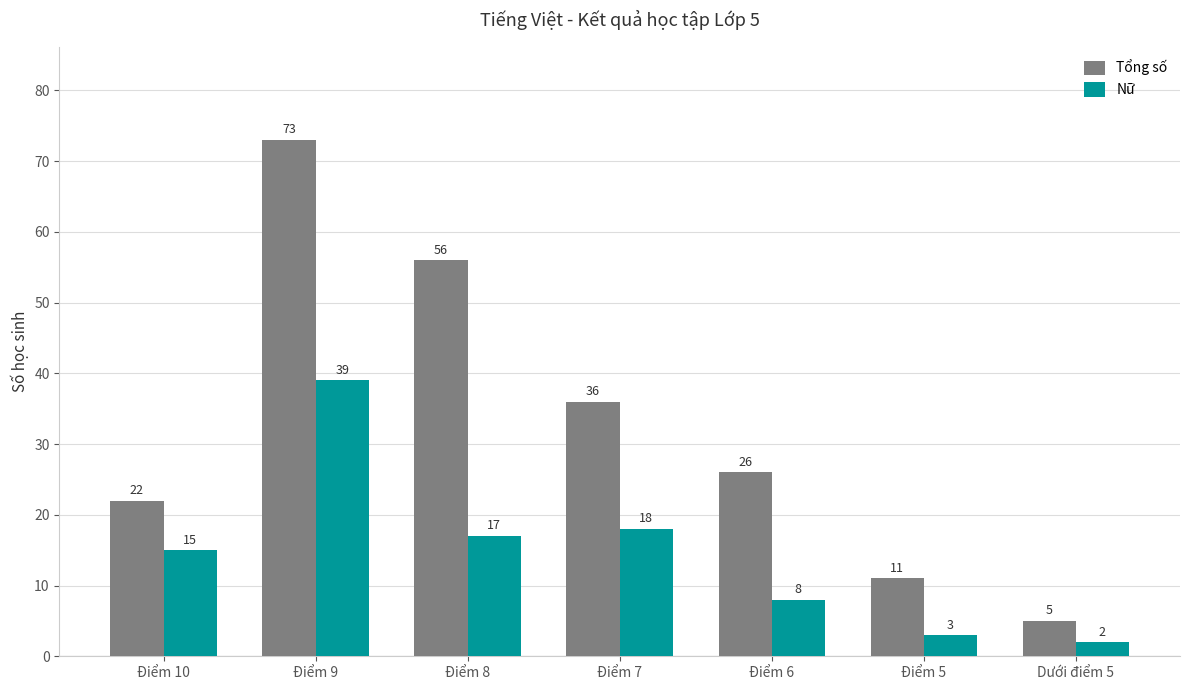

How many groups of bars are there?

7